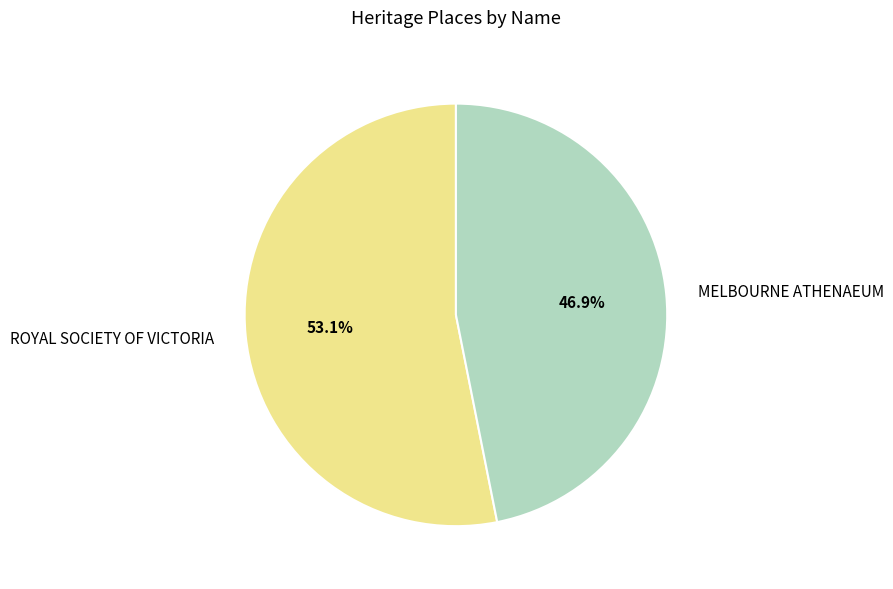

Count the number of slices in the pie.

2